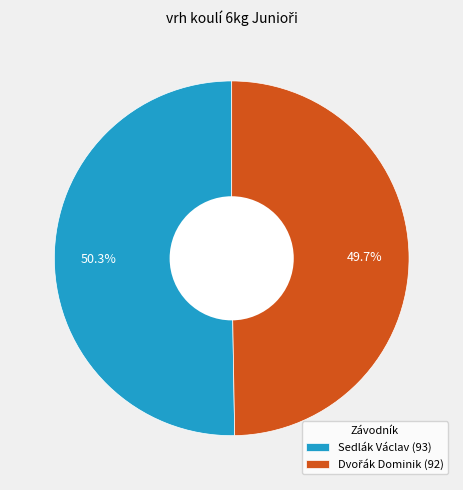

To the nearest percent, what is the difference between the largest and smallest slice percentages?

1%